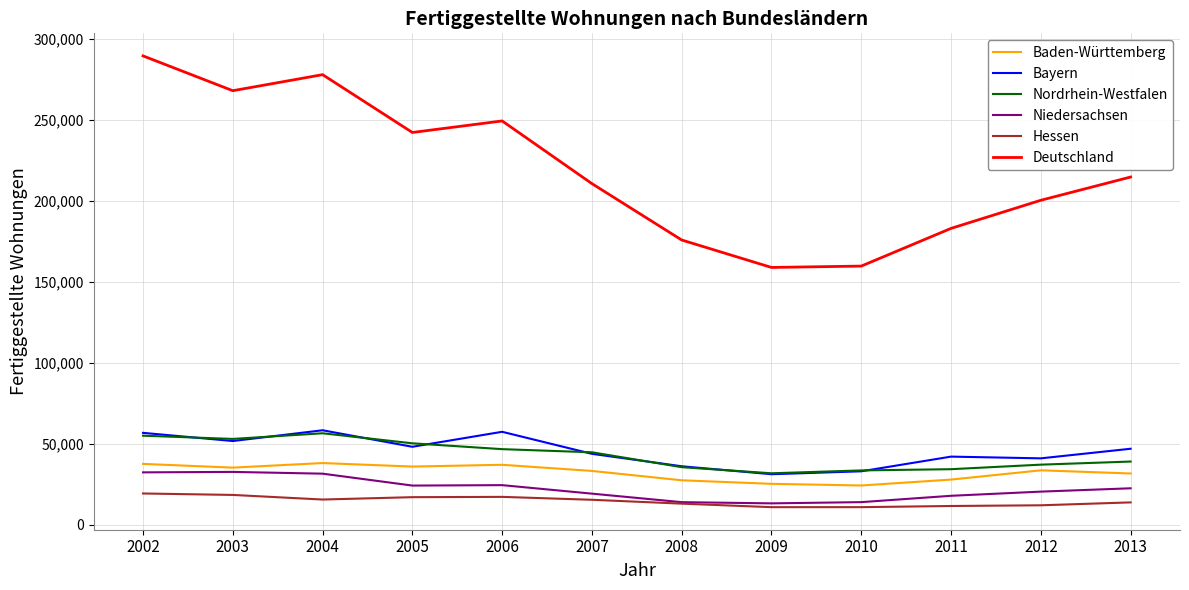

What is the lowest value of the Nordrhein-Westfalen series?

31916